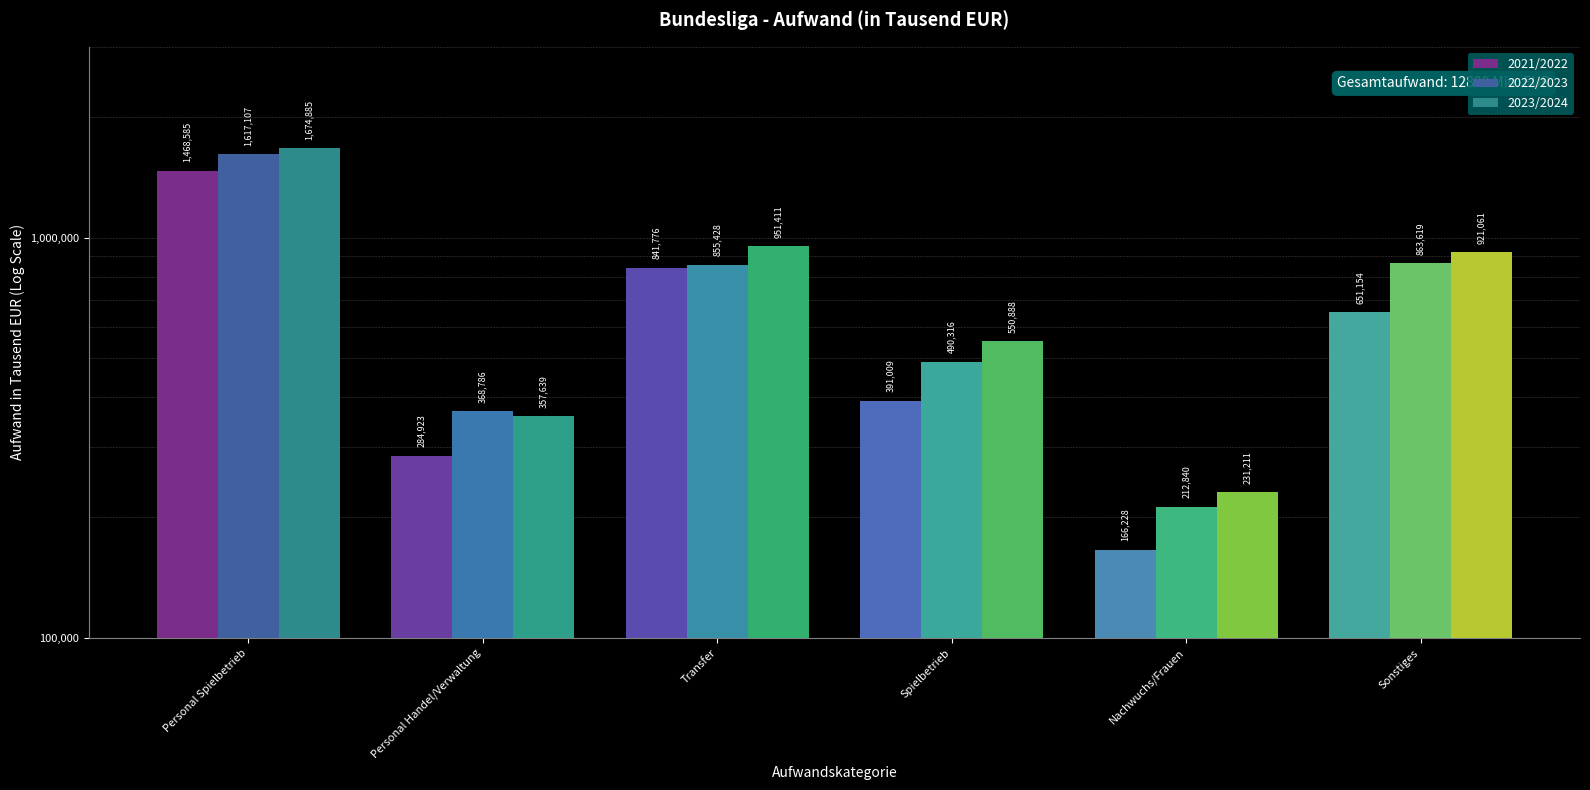

Reading left to right, list all the values displayed in this chart.

2021/2022: 1468585	284923	841776	391009	166228	651154
2022/2023: 1617107	368786	855428	490316	212840	863619
2023/2024: 1674885	357639	951411	550888	231211	921061